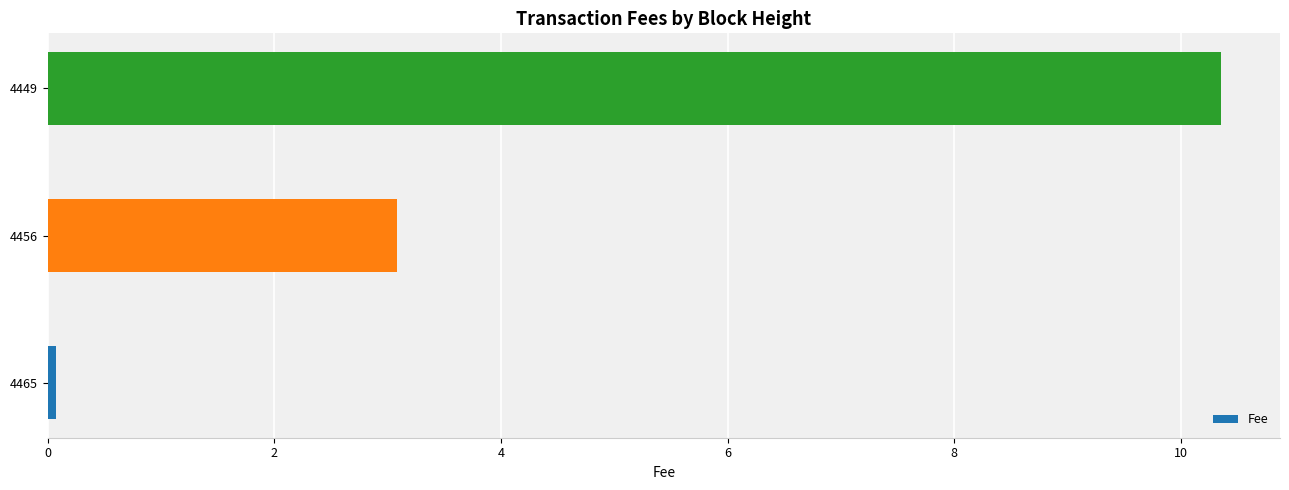

List the labels in order of value, smallest first.

4465, 4456, 4449